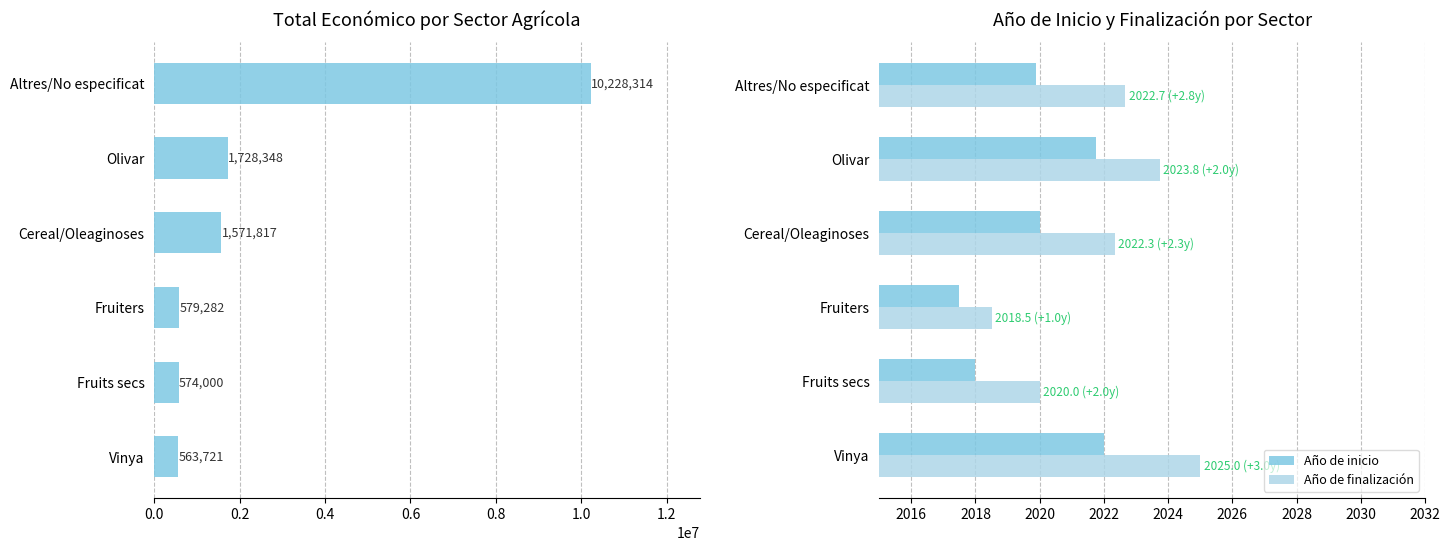

The Año de inicio series shows 1349.8 at Altres/No especificat. True or false?

False